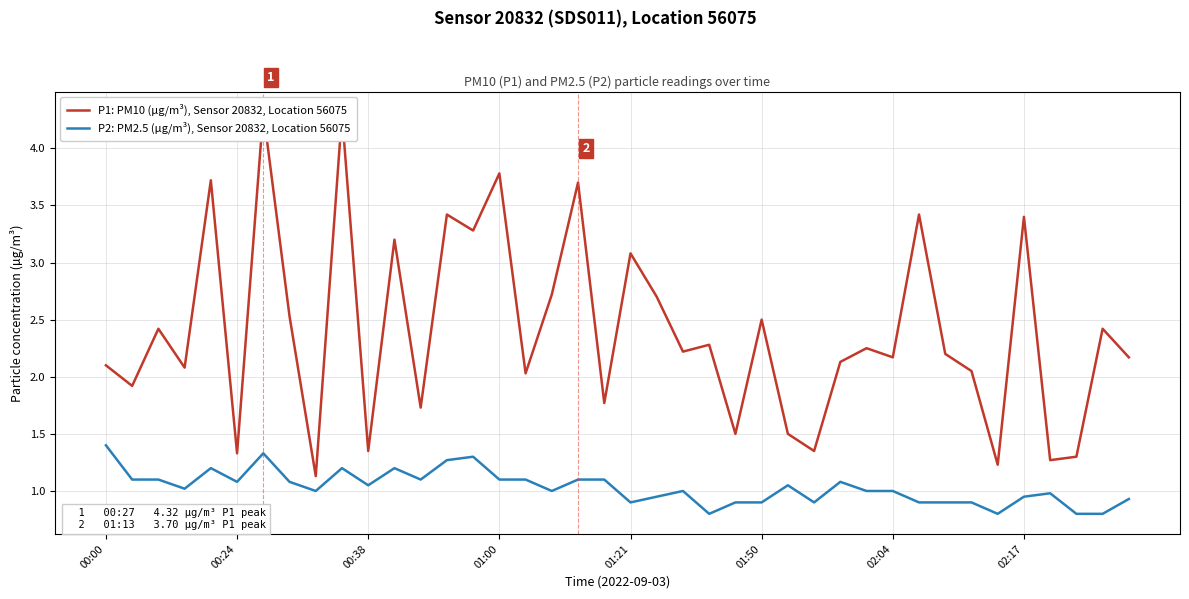

What is the lowest value of the P2: PM2.5 (µg/m³), Sensor 20832, Location 56075 series?

0.8